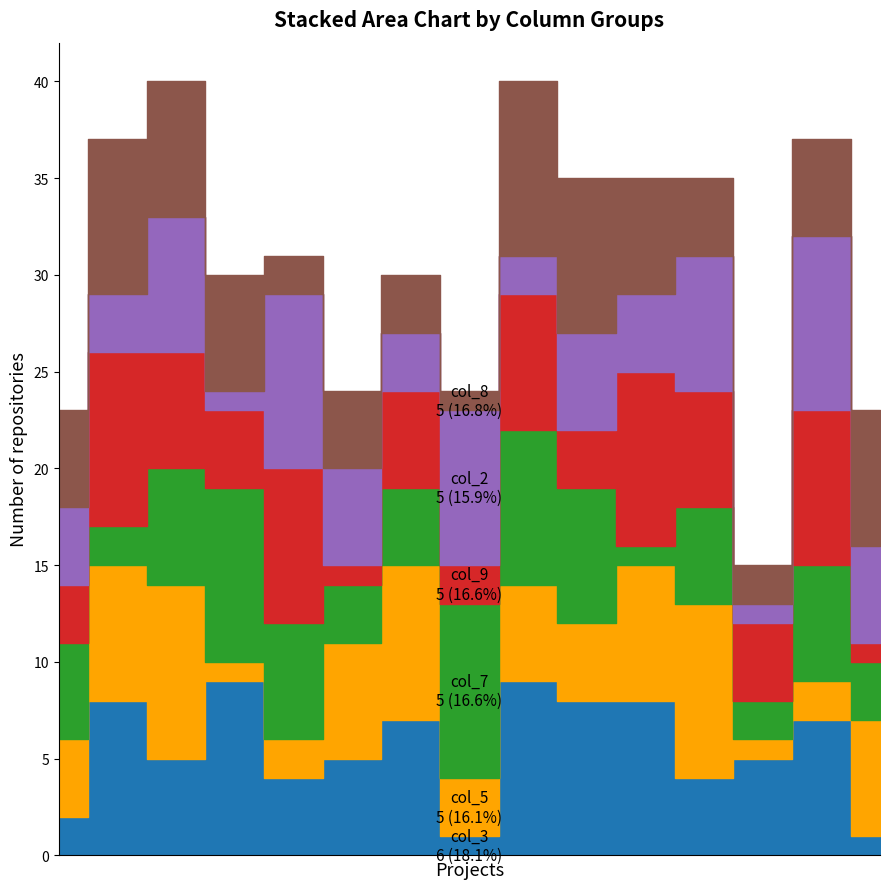

What is the total value across all series at 6?

30